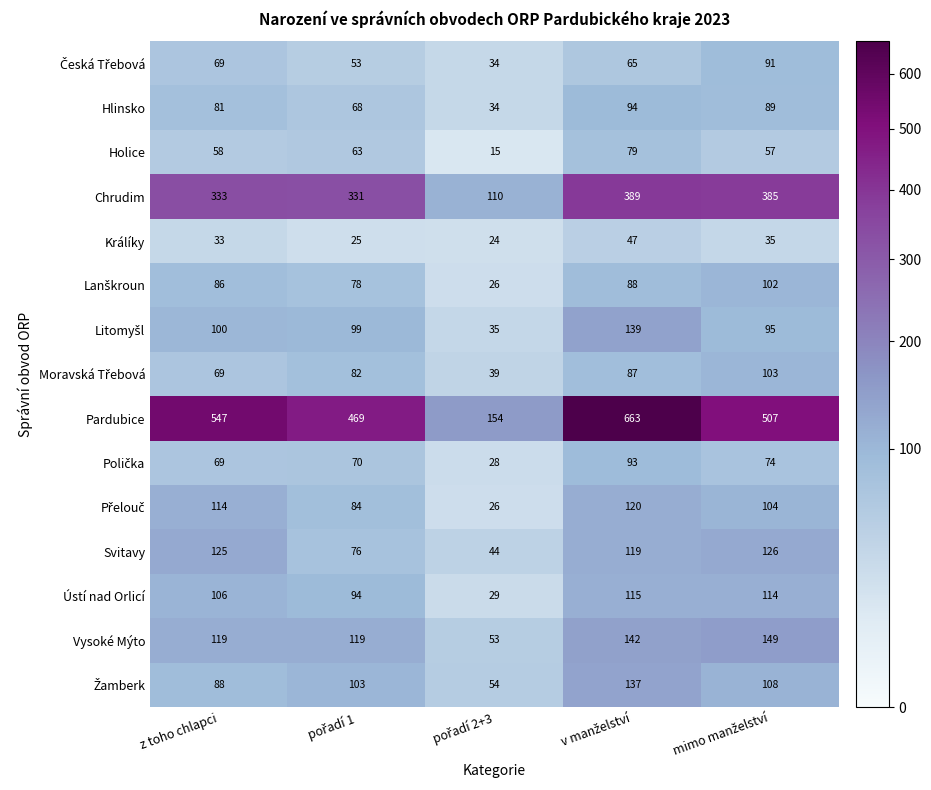

Which series has the largest range (max minus min)?

Pardubice